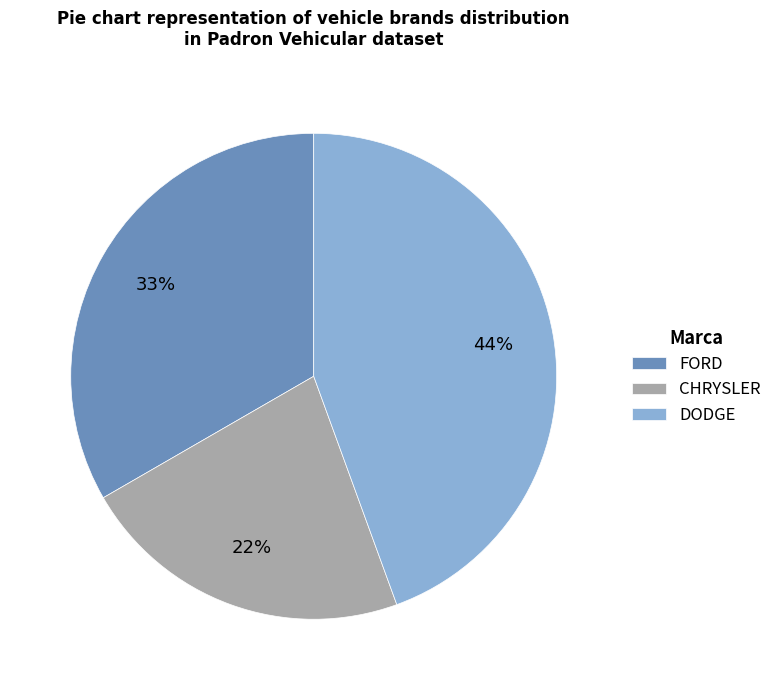

To the nearest percent, what portion does CHRYSLER represent?

22%